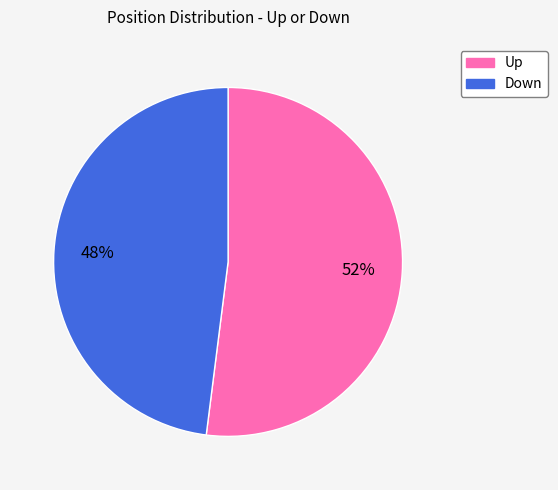

To the nearest percent, what is the difference between the largest and smallest slice percentages?

4%